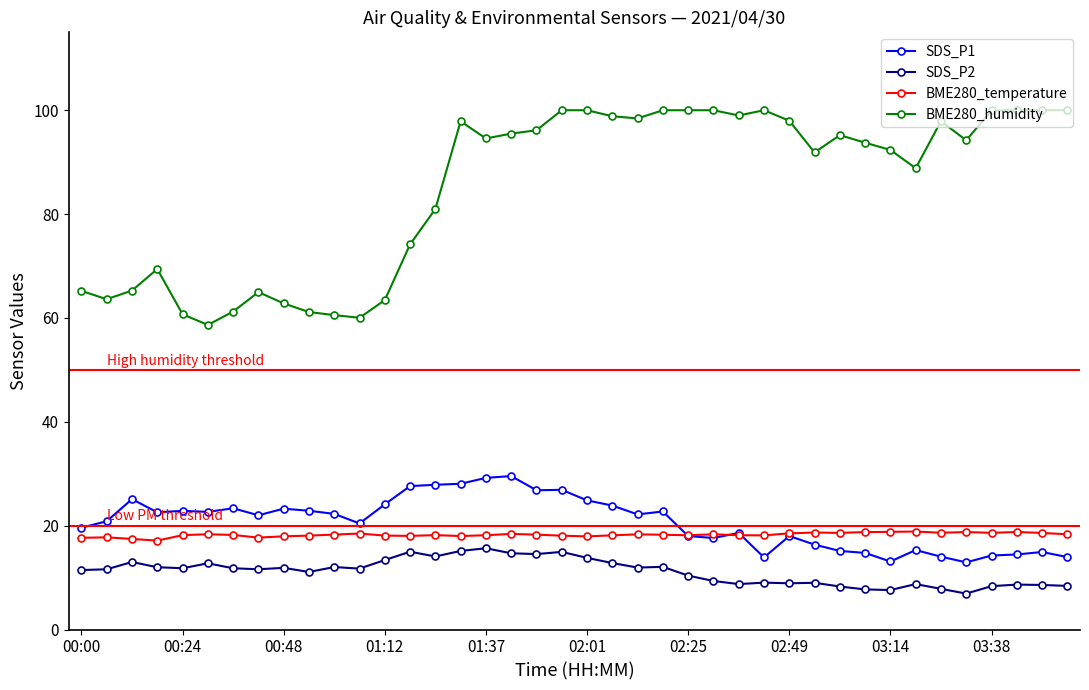

Count the number of data series in this chart.

4